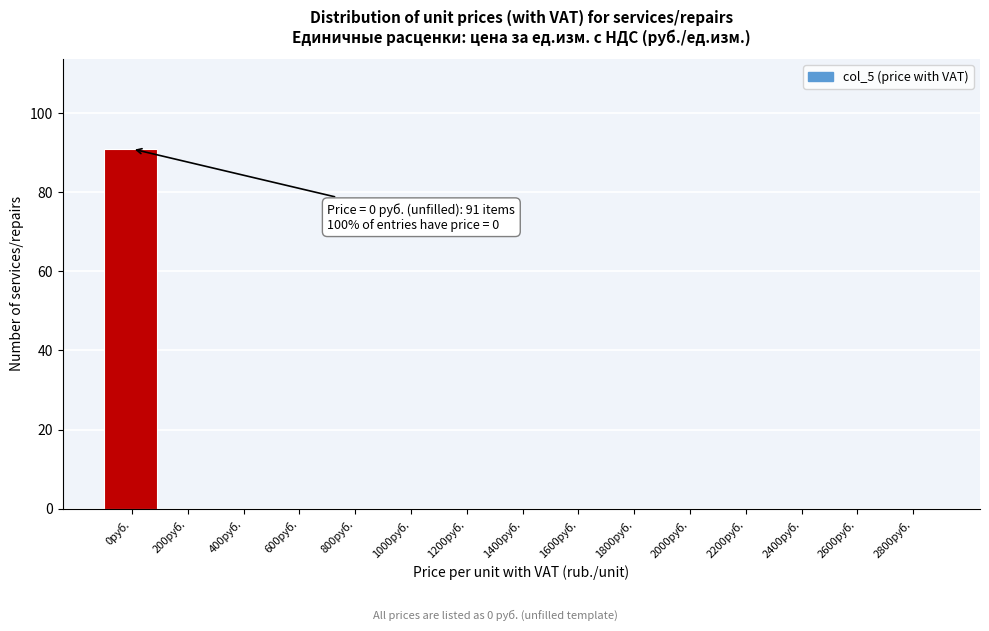

Reading left to right, list all the values displayed in this chart.

0руб.=91	200руб.=0	400руб.=0	600руб.=0	800руб.=0	1000руб.=0	1200руб.=0	1400руб.=0	1600руб.=0	1800руб.=0	2000руб.=0	2200руб.=0	2400руб.=0	2600руб.=0	2800руб.=0